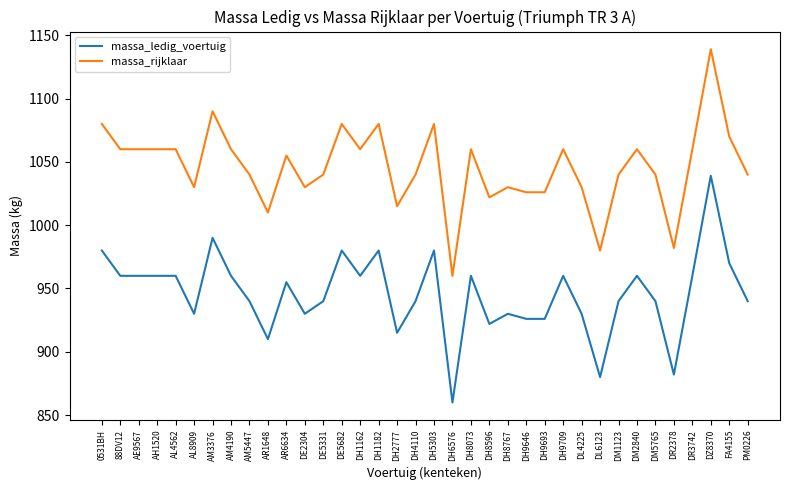

What is the approximate value of massa_ledig_voertuig at AE9567, to the nearest 10?

960